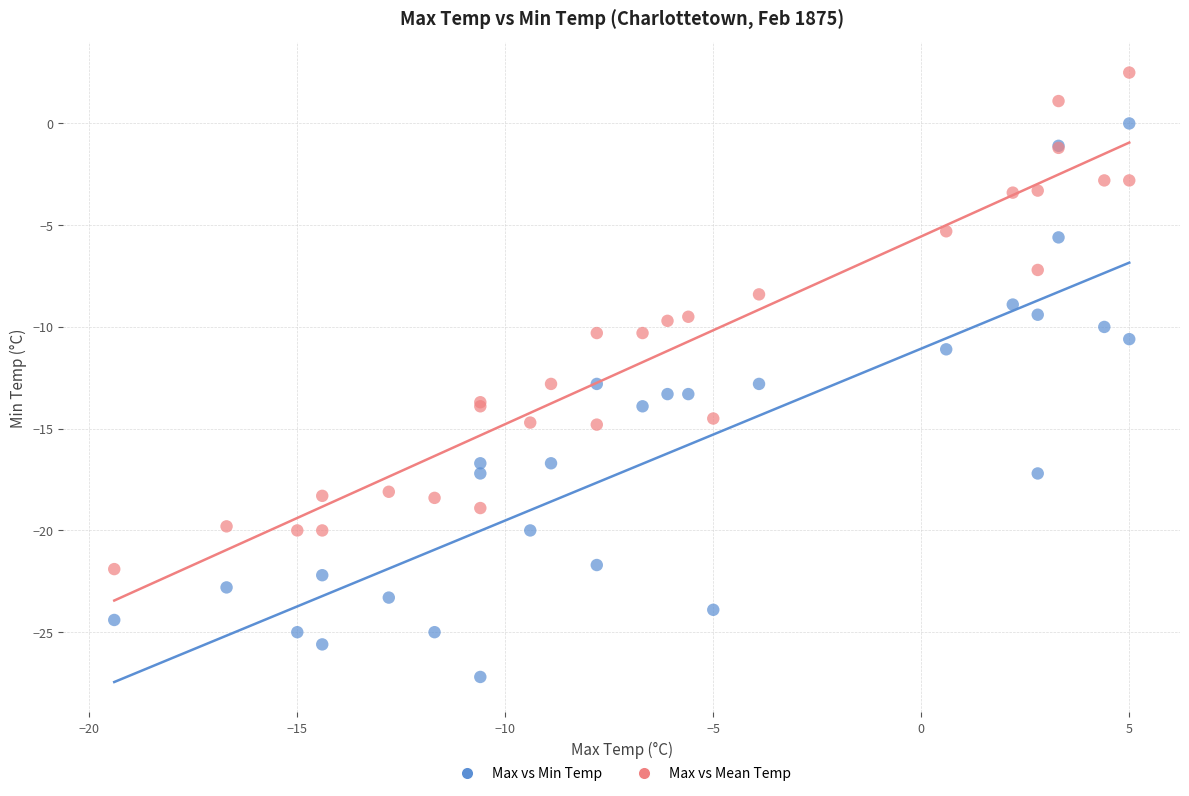

What is the X range (max minus min) for the scatter plot?

24.4